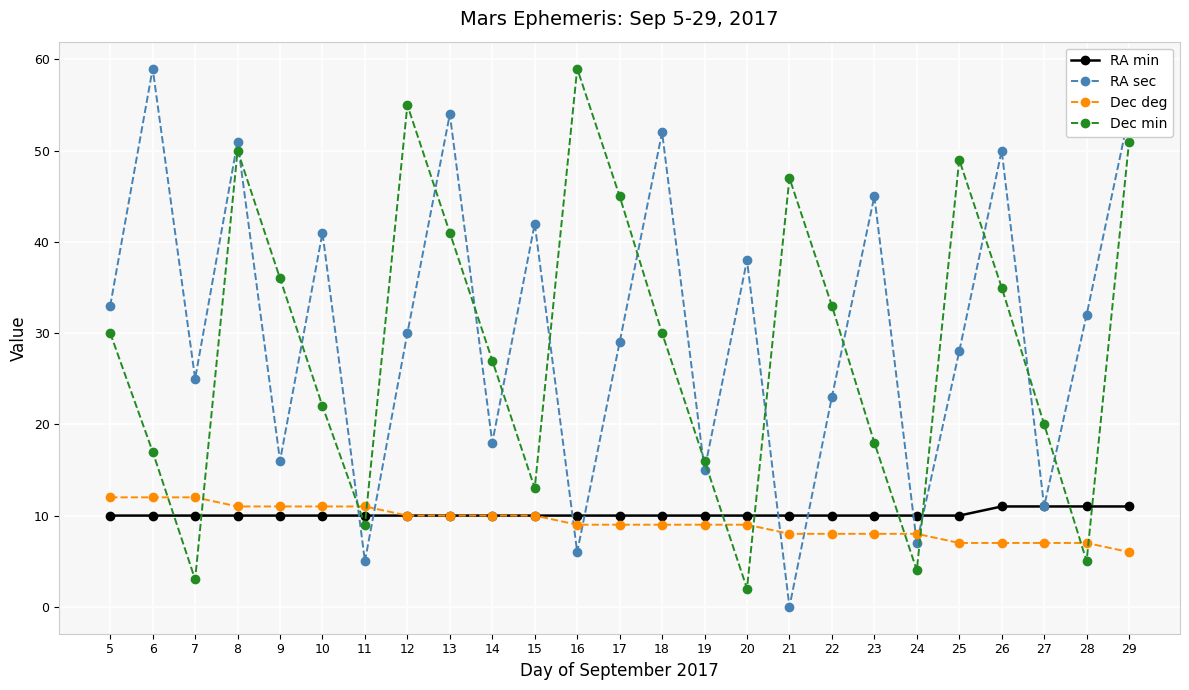

The value of RA min at 15 is 5. True or false?

False